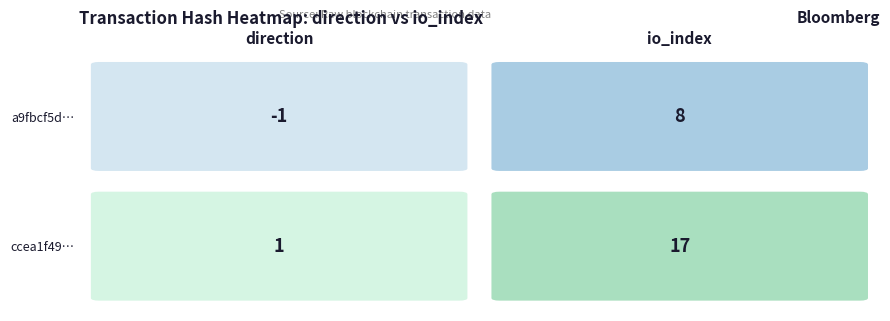

Reading right to left, list all the values displayed in this chart.

a9fbcf5d515126f34d886bcd5fc4d6e34290ff5: 8	-1
ccea1f49289e56db76daa424a121cbf27b260da: 17	1